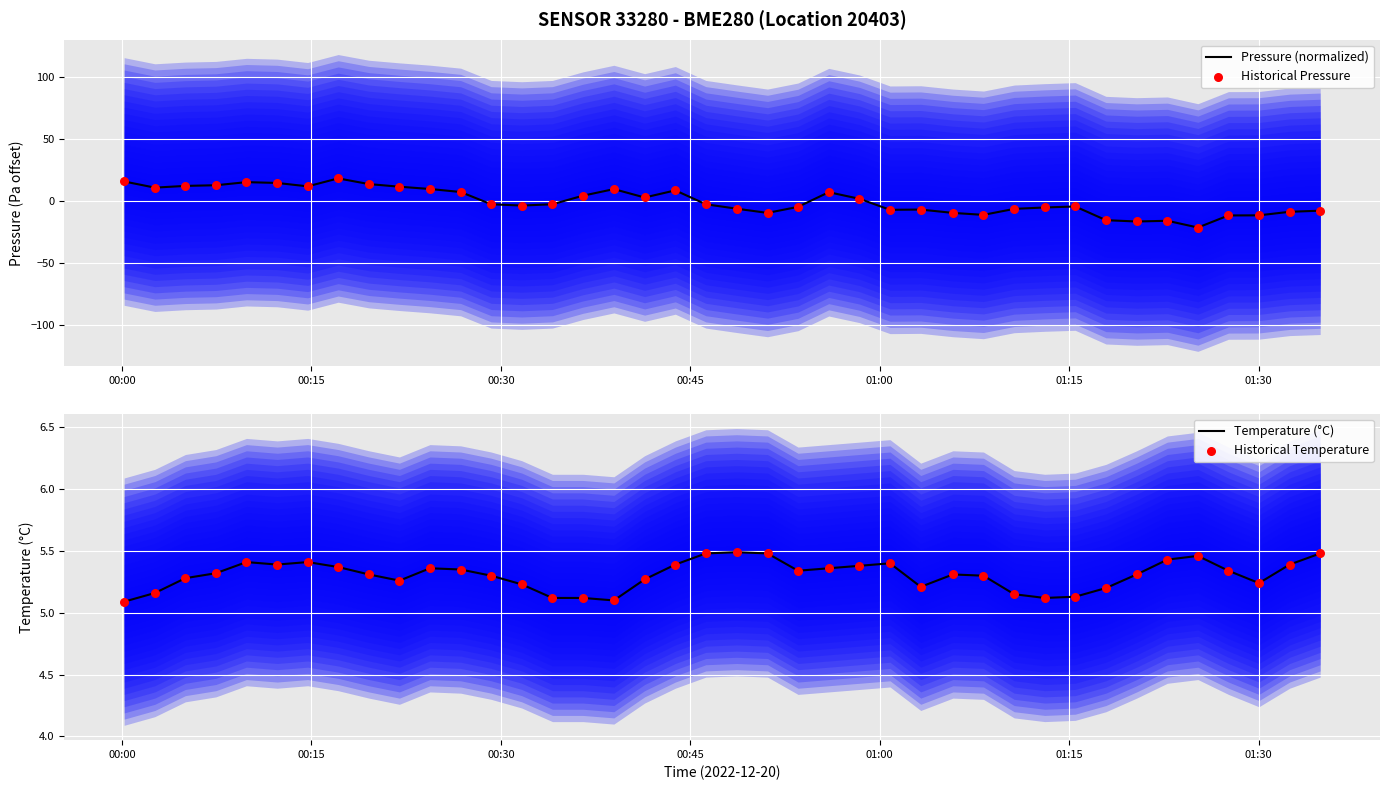

Which series reaches the maximum Y coordinate?

Pressure (normalized)